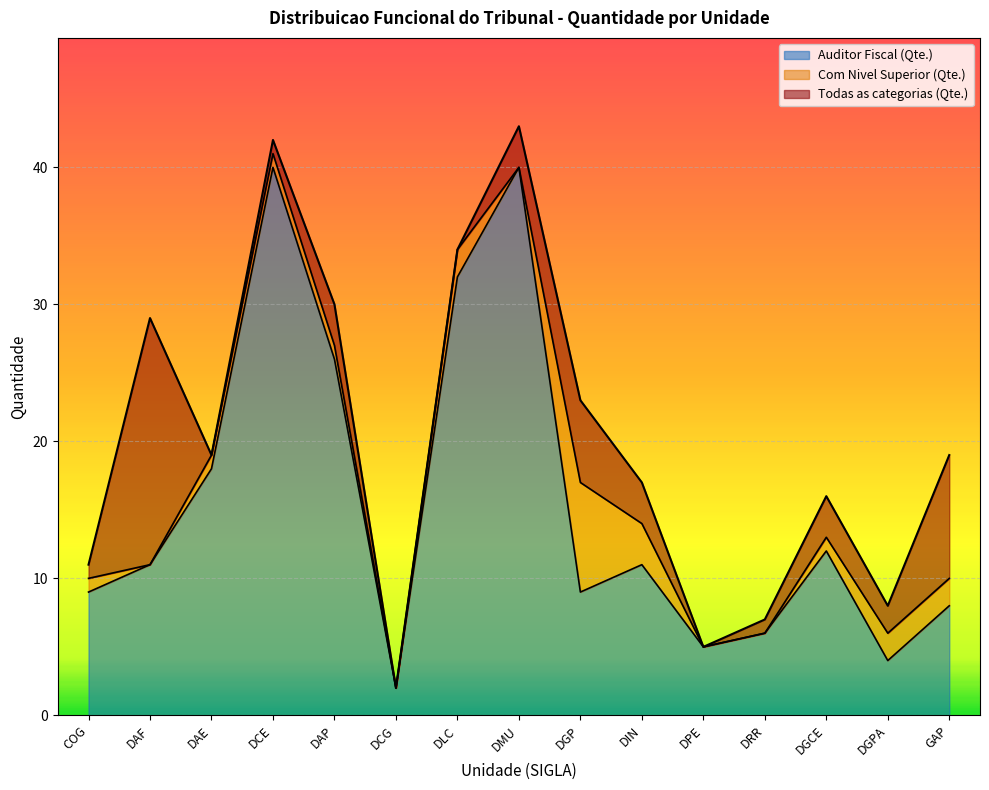

What position from the right is COG?

15